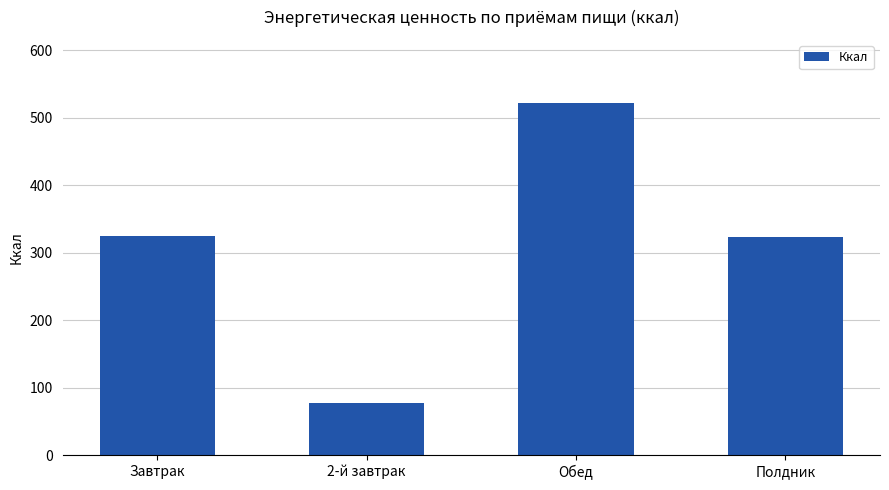

Which label corresponds to the largest value in the chart?

Обед